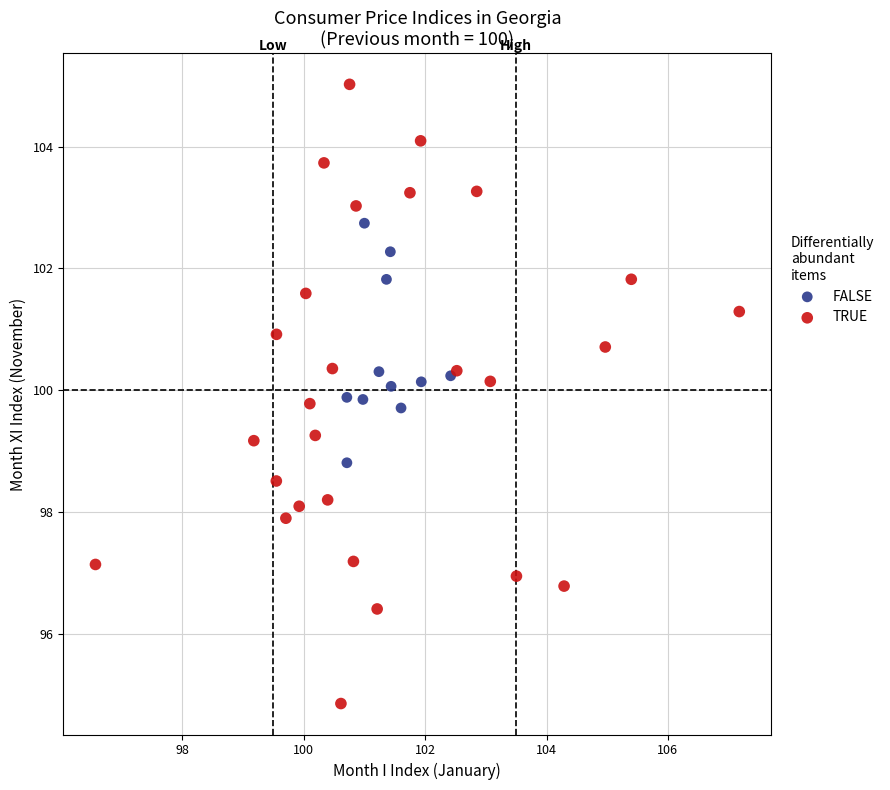

Which series has the largest Y range (max minus min)?

TRUE